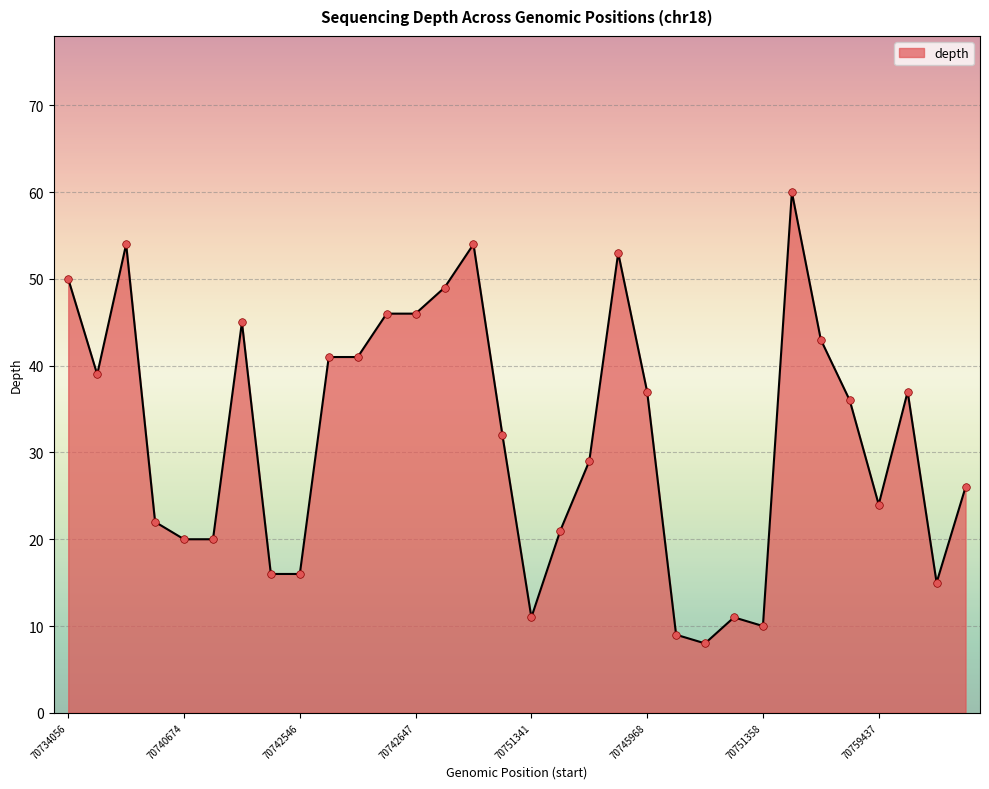

What is the difference between the maximum and minimum values?

52